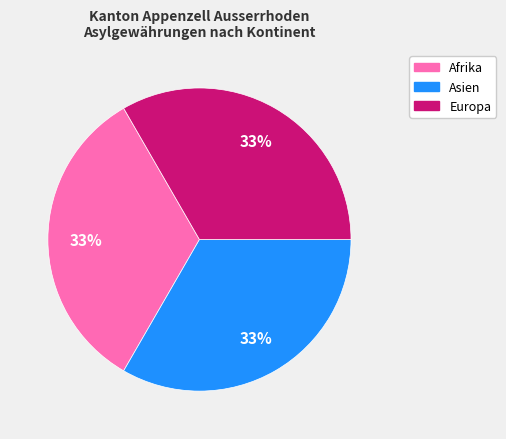

To the nearest percent, what is the average slice percentage?

33%